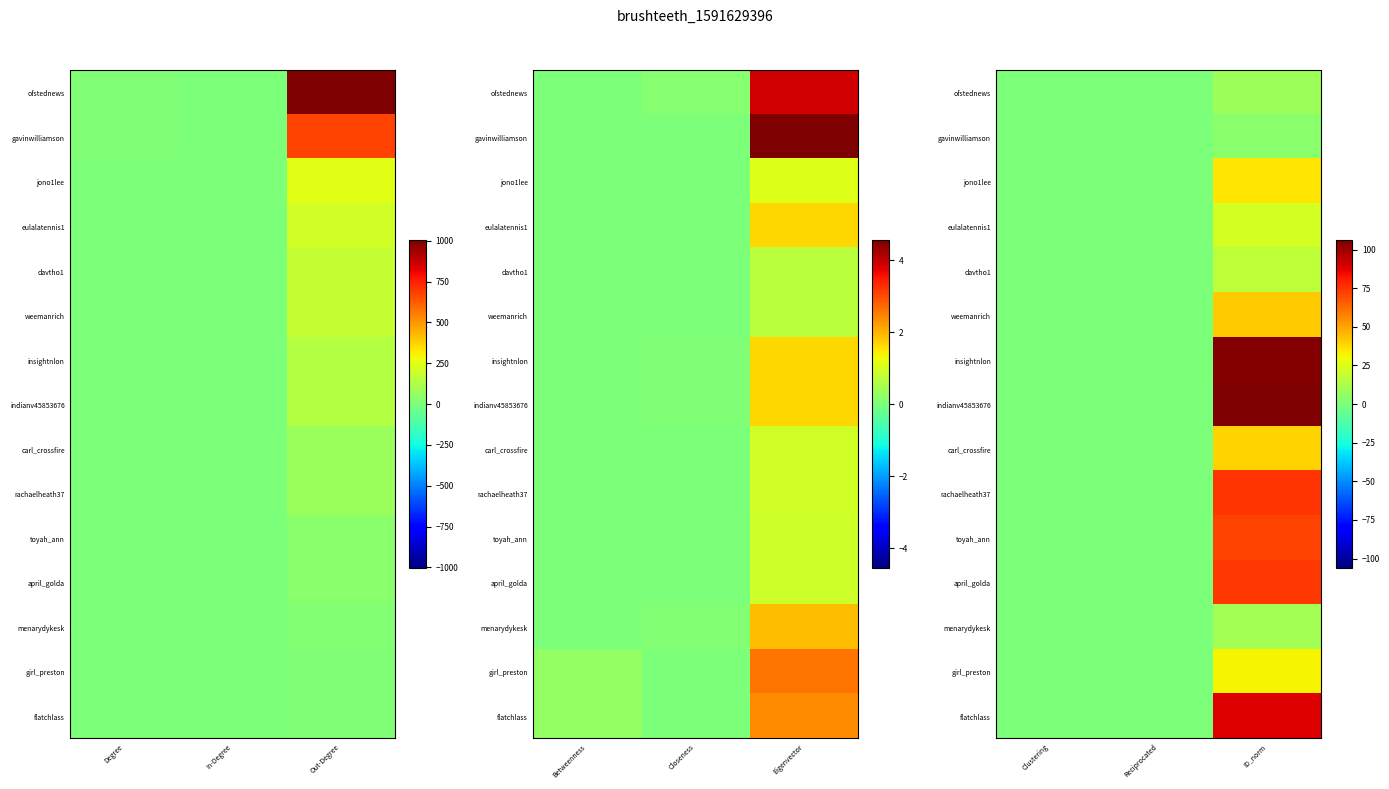

How many values in the toyah_ann series exceed 0?

8